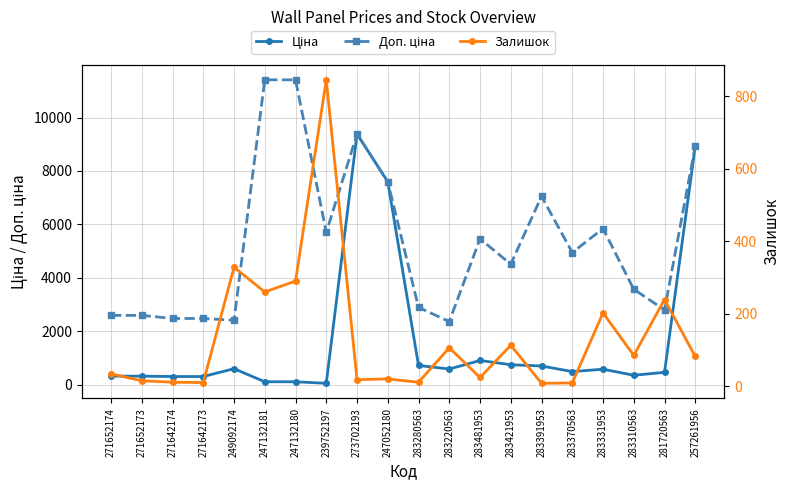

What is the difference between the maximum and second lowest values in the Ціна series?

9269.9